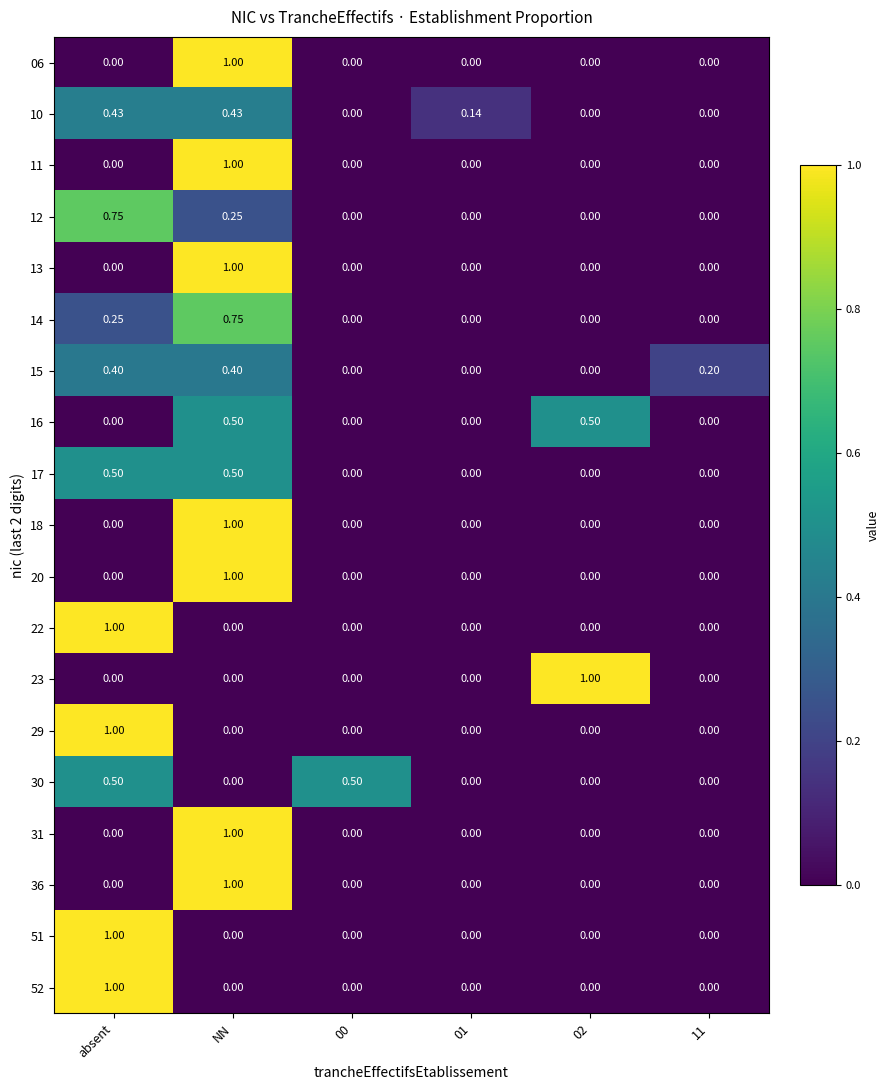

Between 00 and NN, which is larger?

NN